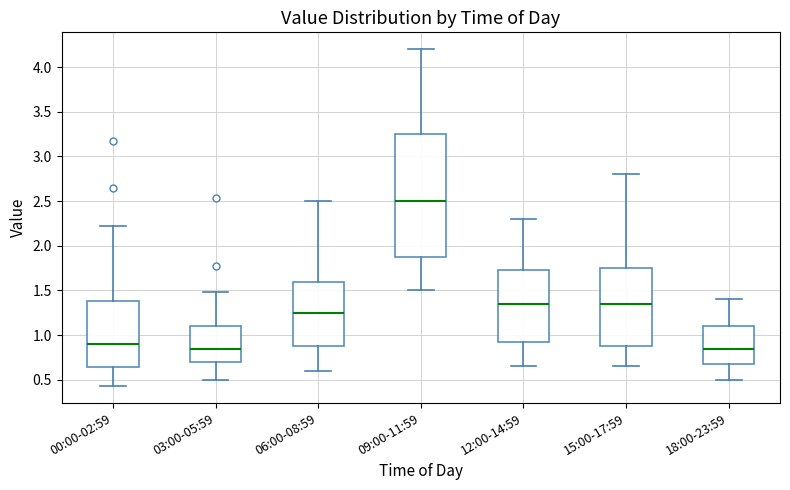

Reading left to right, transcribe this box plot: for each box, give where its median line is, the range the box spans, and where its two whiskers end, as read against the y-axis. The values are not printed on the chart, so give them approximately, as read against the axis.

00:00-02:59: median 0.90, box 0.65 to 1.40, whiskers 0.45 to 2.20
03:00-05:59: median 0.85, box 0.70 to 1.10, whiskers 0.50 to 1.50
06:00-08:59: median 1.25, box 0.90 to 1.60, whiskers 0.60 to 2.50
09:00-11:59: median 2.50, box 1.90 to 3.25, whiskers 1.50 to 4.20
12:00-14:59: median 1.35, box 0.95 to 1.75, whiskers 0.65 to 2.30
15:00-17:59: median 1.35, box 0.90 to 1.75, whiskers 0.65 to 2.80
18:00-23:59: median 0.85, box 0.70 to 1.10, whiskers 0.50 to 1.40